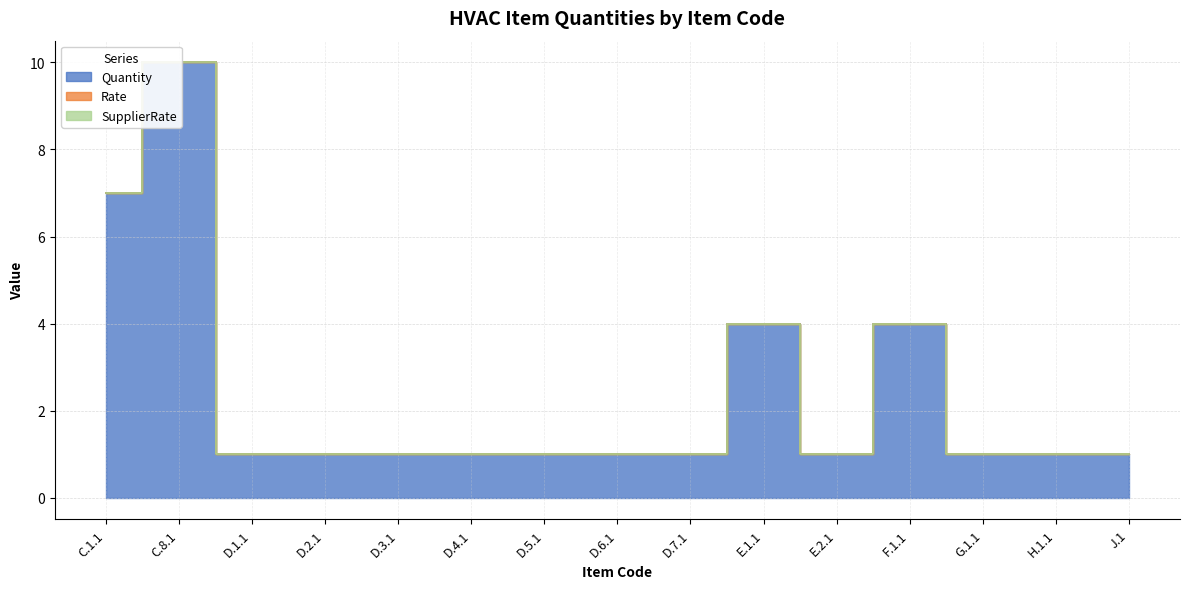

True or false: SupplierRate and Rate cross at least once.

False